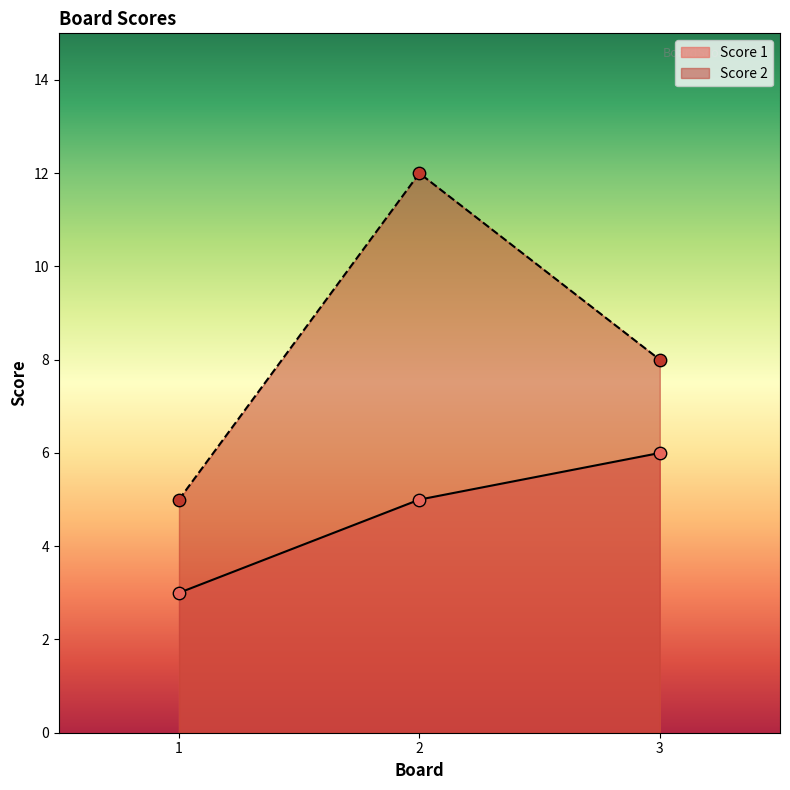

Which series reaches the maximum Y coordinate?

Score 2